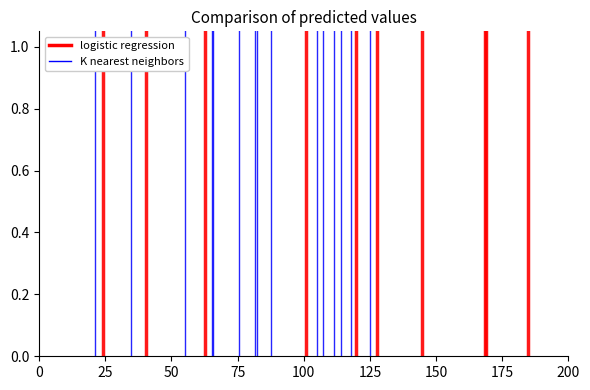

Is the value of logistic regression at 0 greater than the value of K nearest neighbors at 0?

No